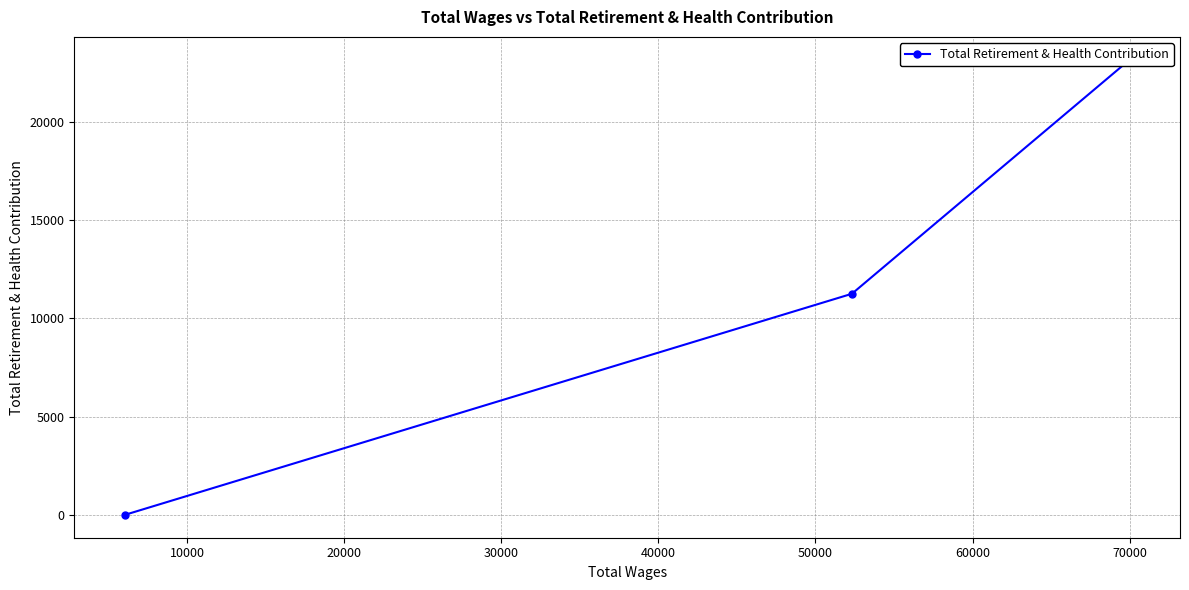

The value at 10000 is 6879. True or false?

False